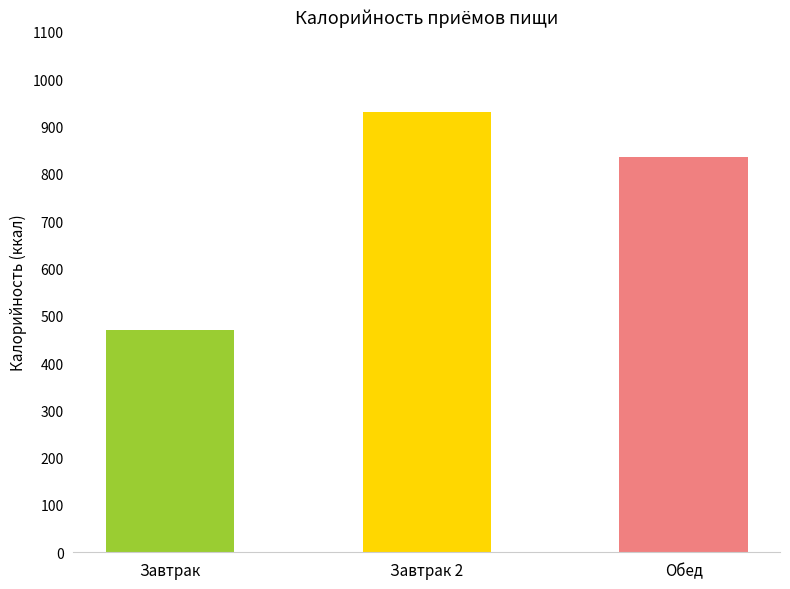

Which category has the lowest value across all series?

Завтрак